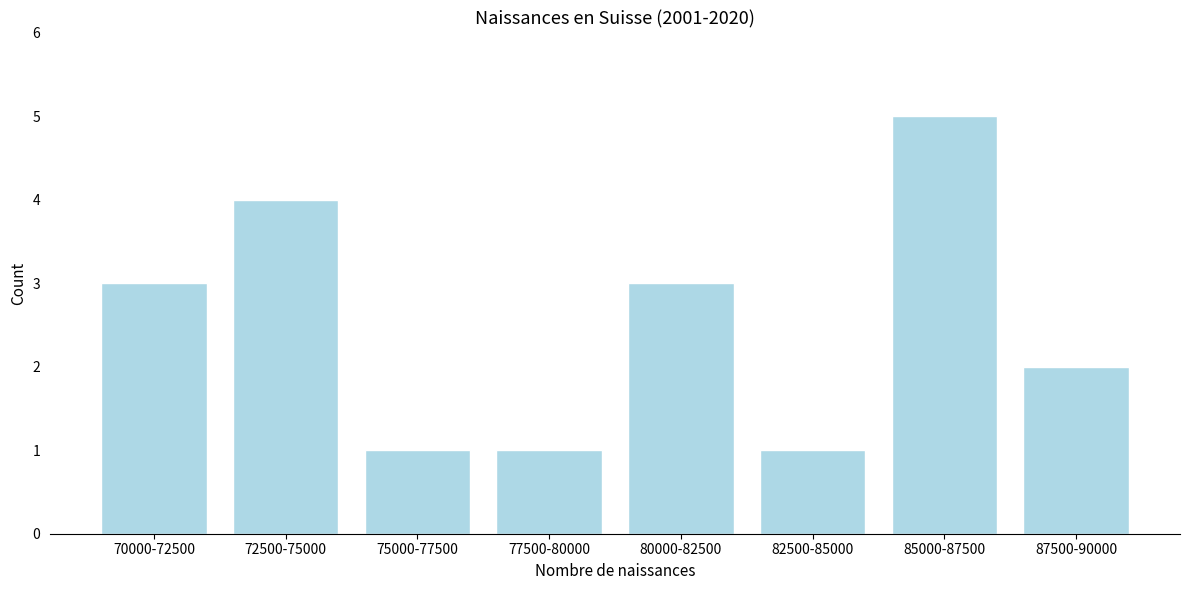

Reading left to right, transcribe all the data shown in this chart.

70000-72500=3	72500-75000=4	75000-77500=1	77500-80000=1	80000-82500=3	82500-85000=1	85000-87500=5	87500-90000=2